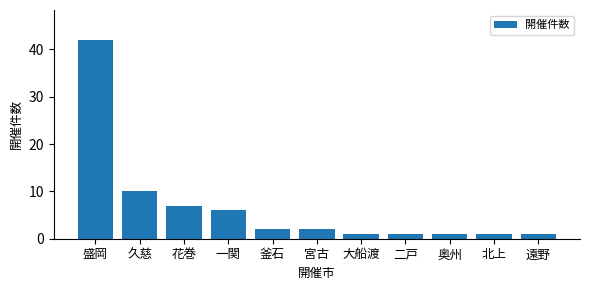

What is the average value?

7